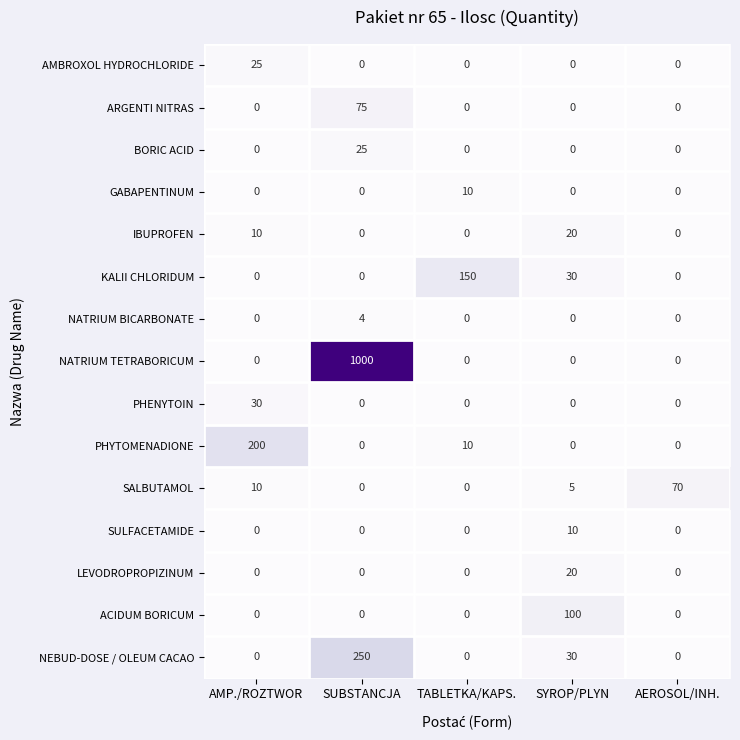

Which series has the widest spread of values?

NATRIUM TETRABORICUM